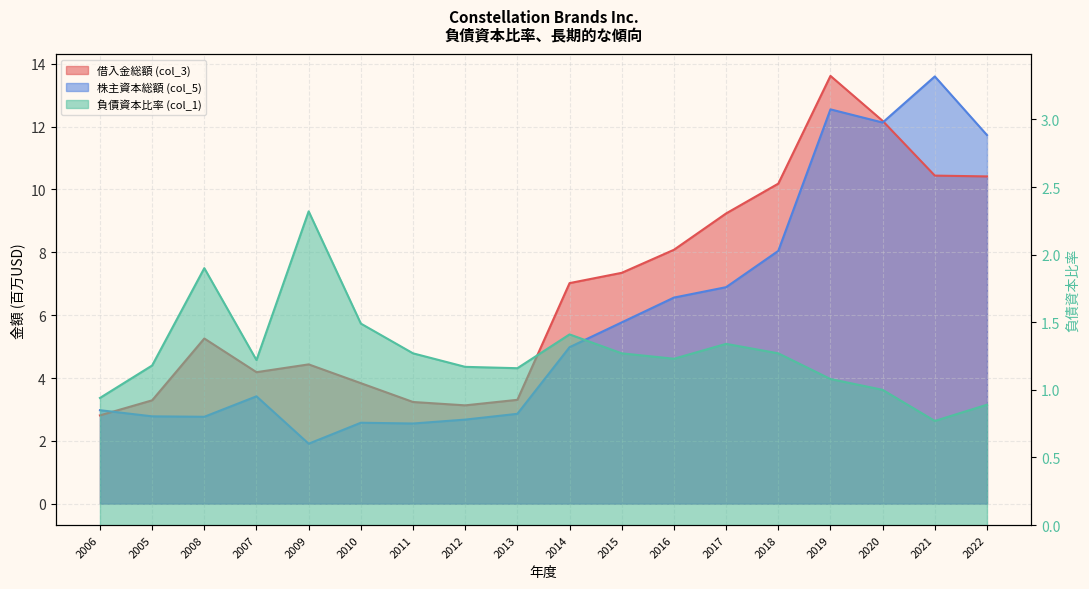

True or false: 借入金総額 (col_3) and 負債資本比率 (col_1) cross at least once.

False